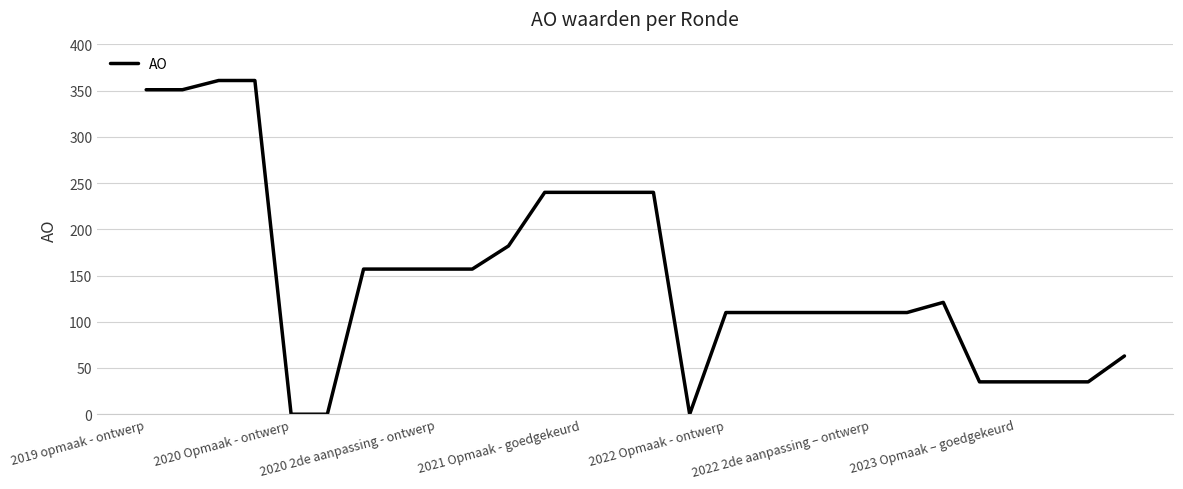

What is the difference between the maximum and minimum values?

361